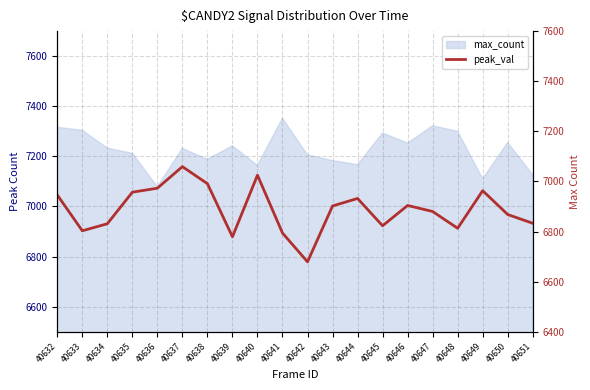

Where does the data first go above 6902?

40632